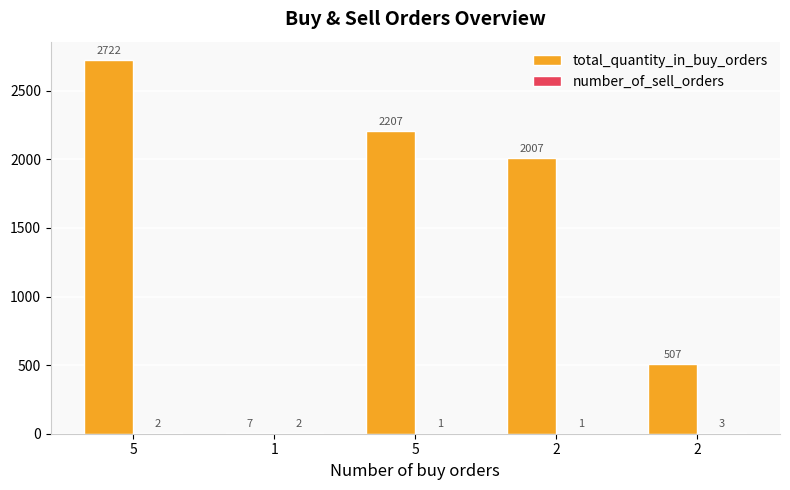

Reading left to right, what are all the values shown in this chart?

total_quantity_in_buy_orders: 5=2722	1=7	5=2207	2=2007	2=507
number_of_sell_orders: 5=2	1=2	5=1	2=1	2=3